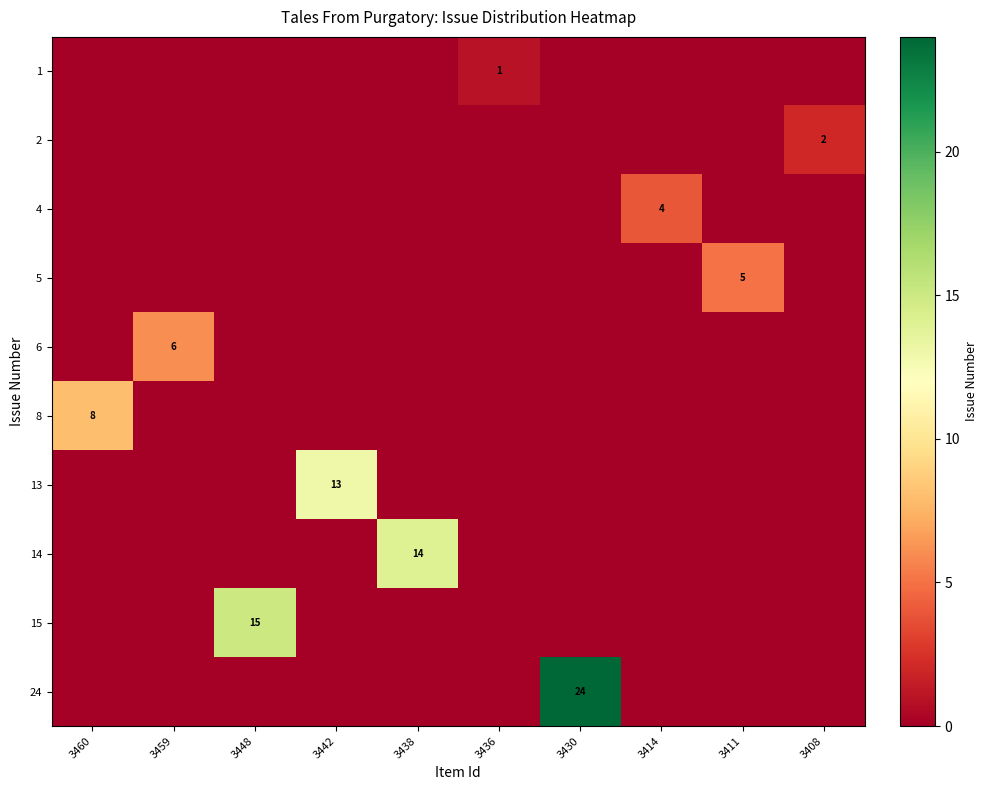

The 15 series shows 15 at 3448. True or false?

True